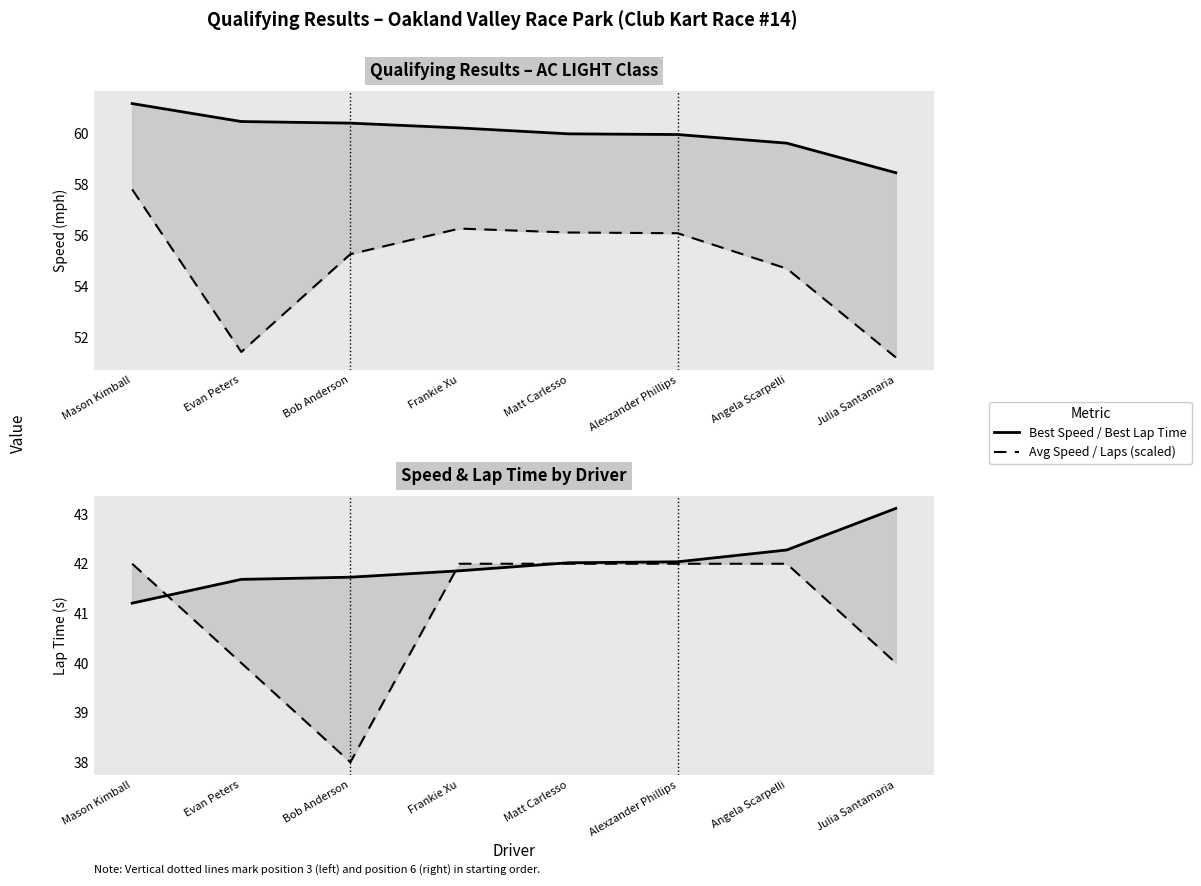

What is the minimum value shown in the chart?

38.0